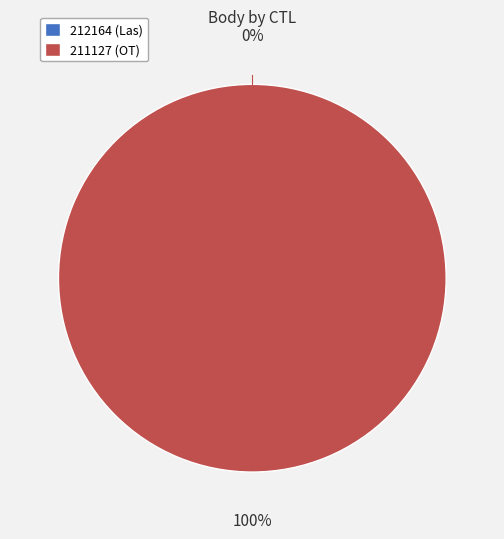

True or false: 211127 accounts for 95% of the total.

False